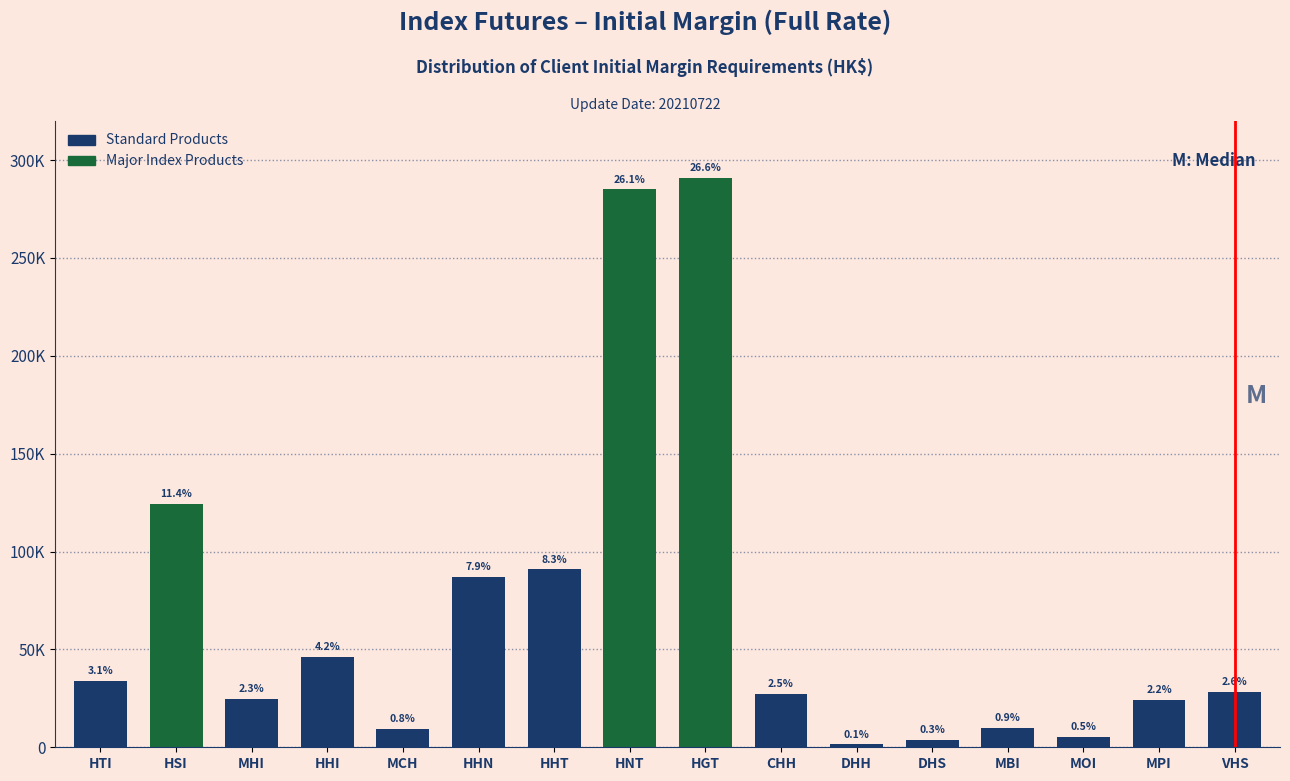

Does the chart contain any negative values?

No